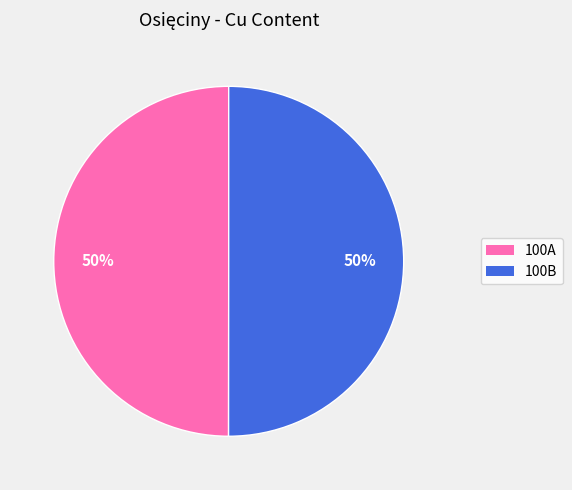

Approximately how many times larger is the value at 100B compared to 100A?

1.0